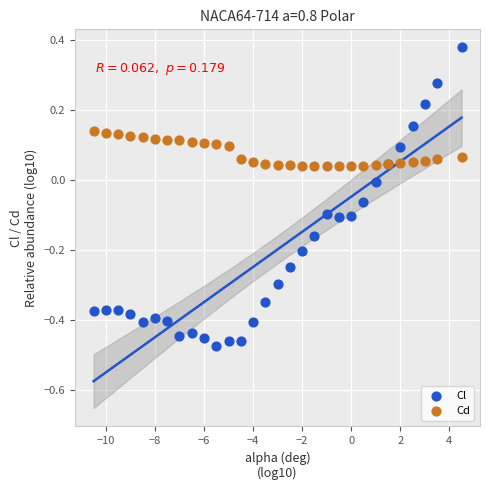

Which series reaches the minimum Y coordinate?

Cl